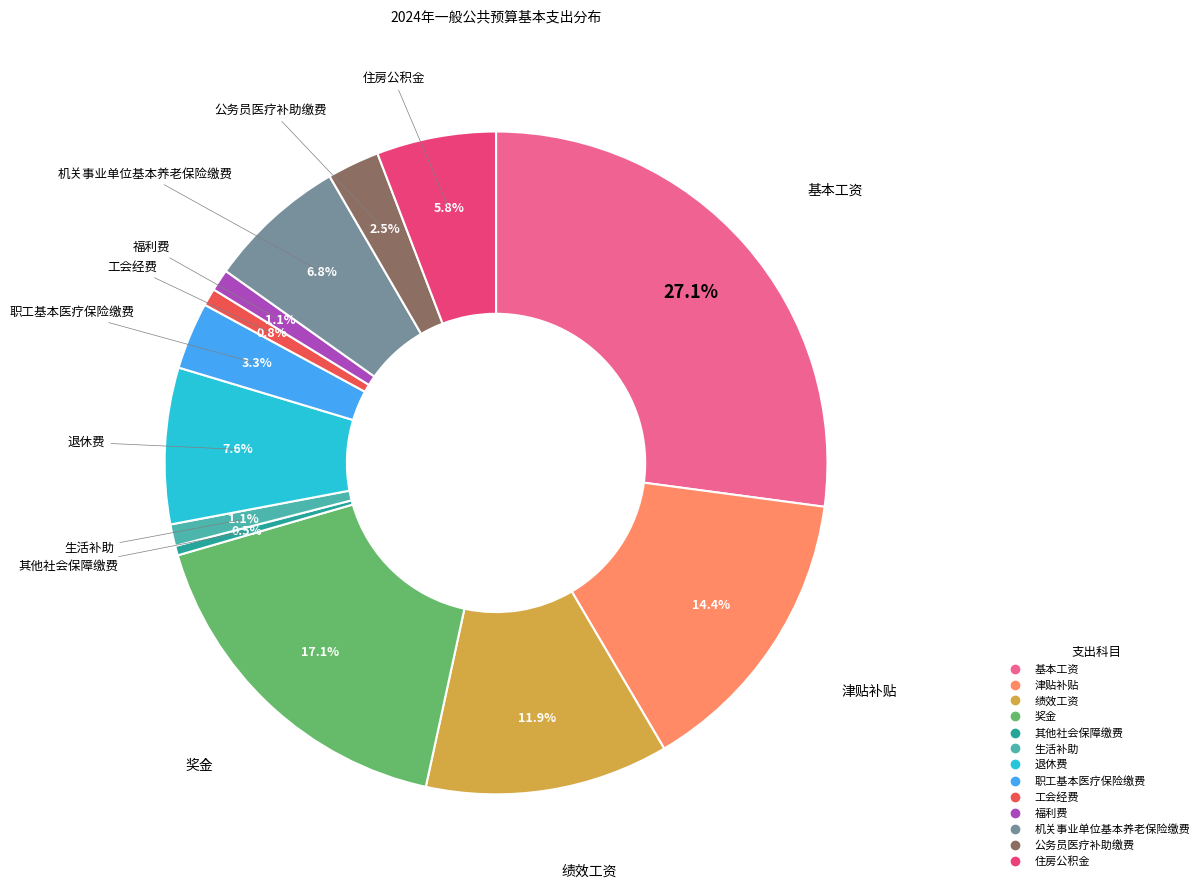

To the nearest percent, what portion does 基本工资 represent?

27%